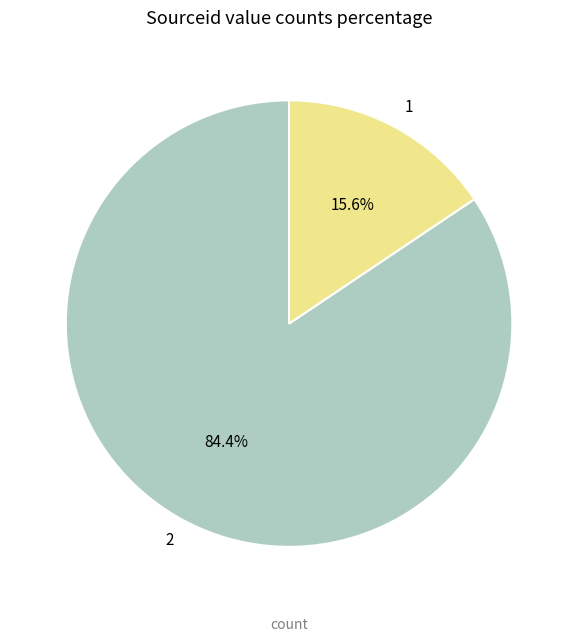

The 1 slice represents 16% of the pie. True or false?

True